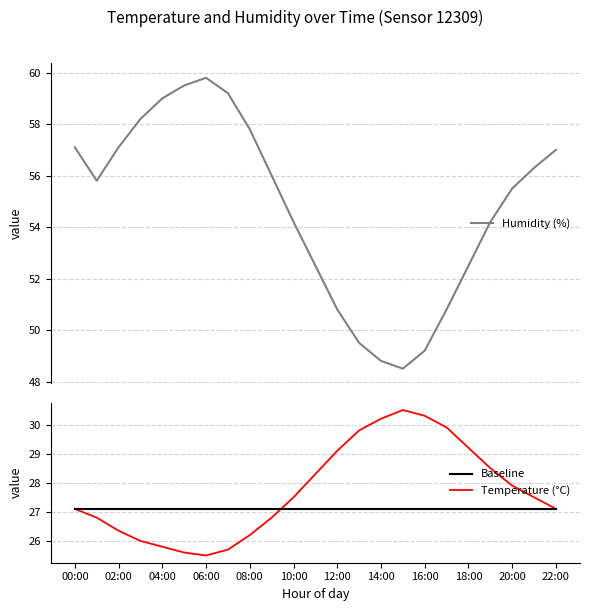

What is the highest value of the Temperature (°C) series?

30.5